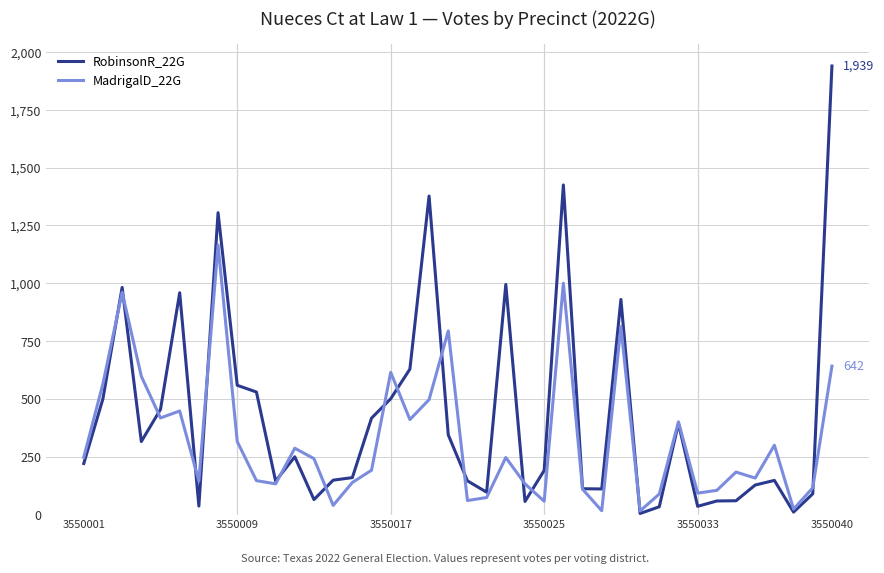

What are all the series names shown in the legend?

RobinsonR_22G, MadrigalD_22G